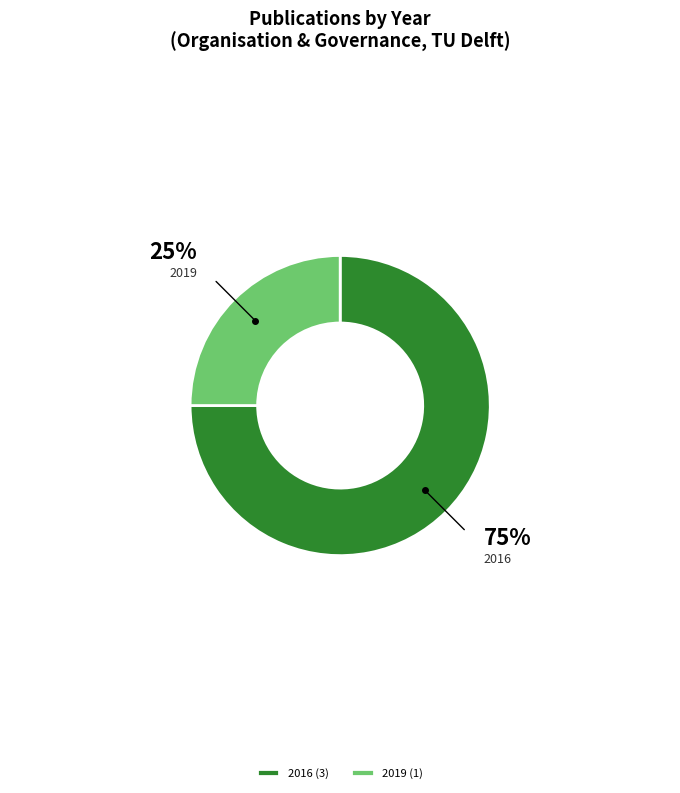

How many slices are in this pie chart?

2